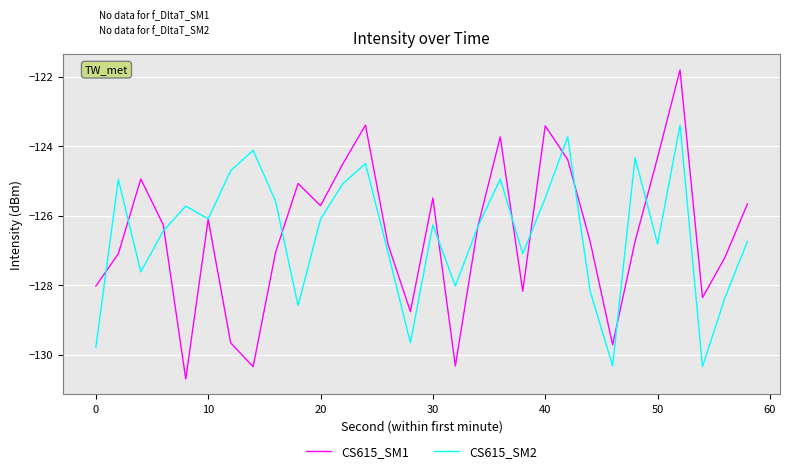

What is the maximum value shown in the chart?

-121.8